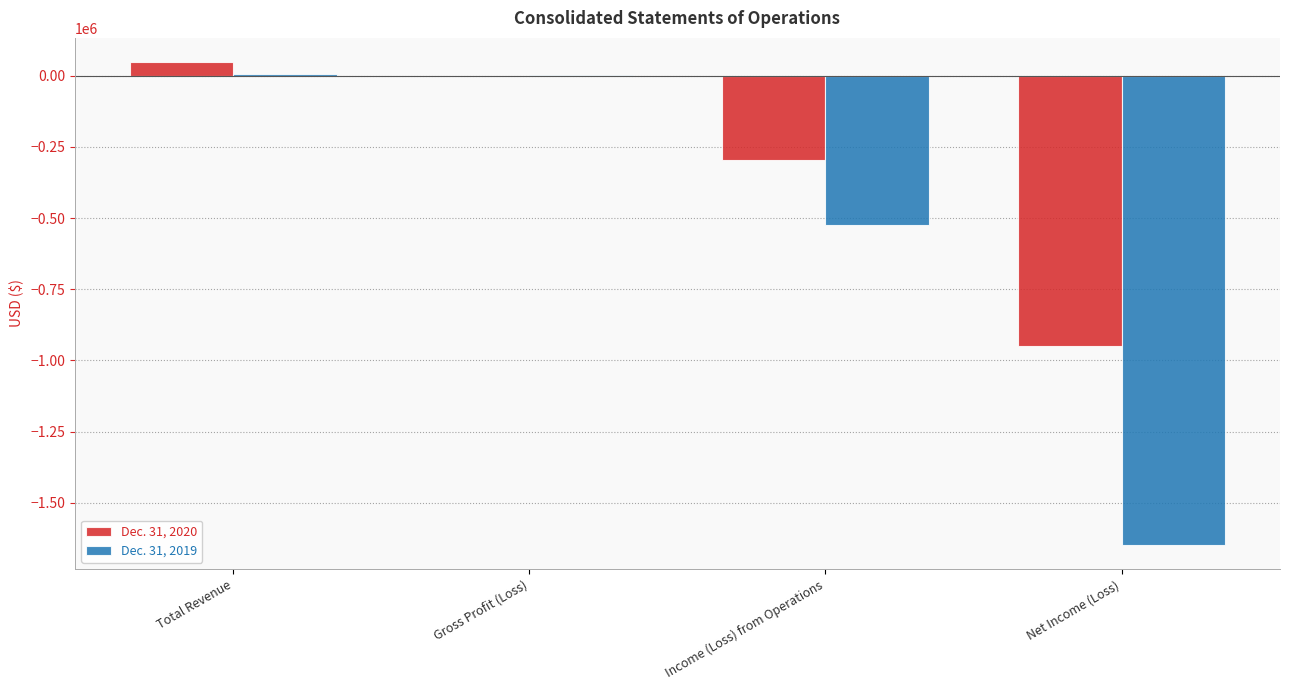

Where does the Dec. 31, 2020 series first go above -46?

Total Revenue